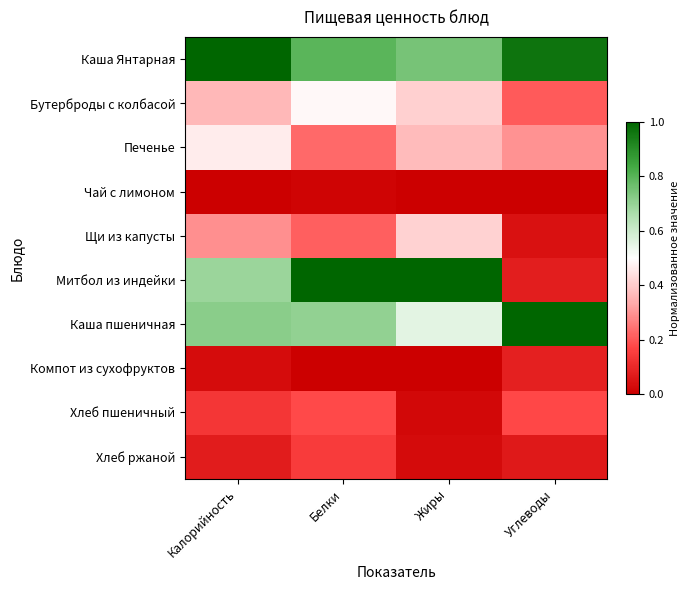

How many data points does each series have?

4